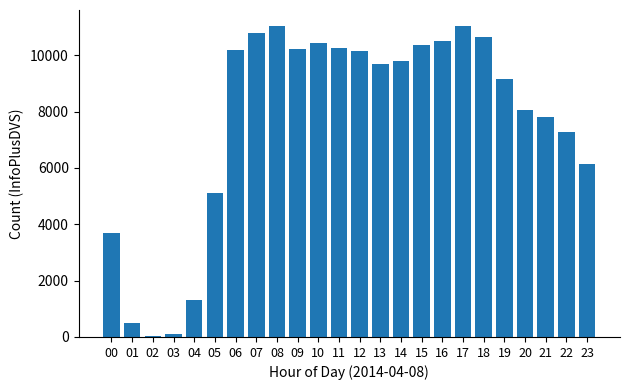

What is the change in value from 01 to 19?

+8673